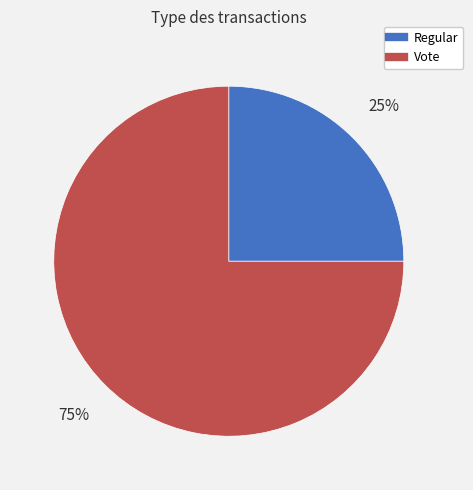

Between Vote and Regular, which is larger?

Vote